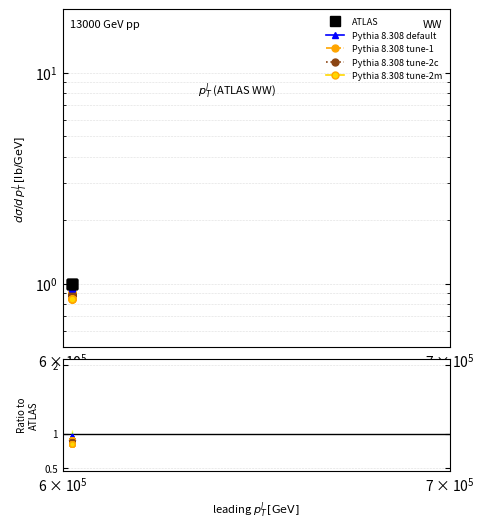

True or false: Pythia 8.308 tune-2c and ATLAS cross at least once.

False